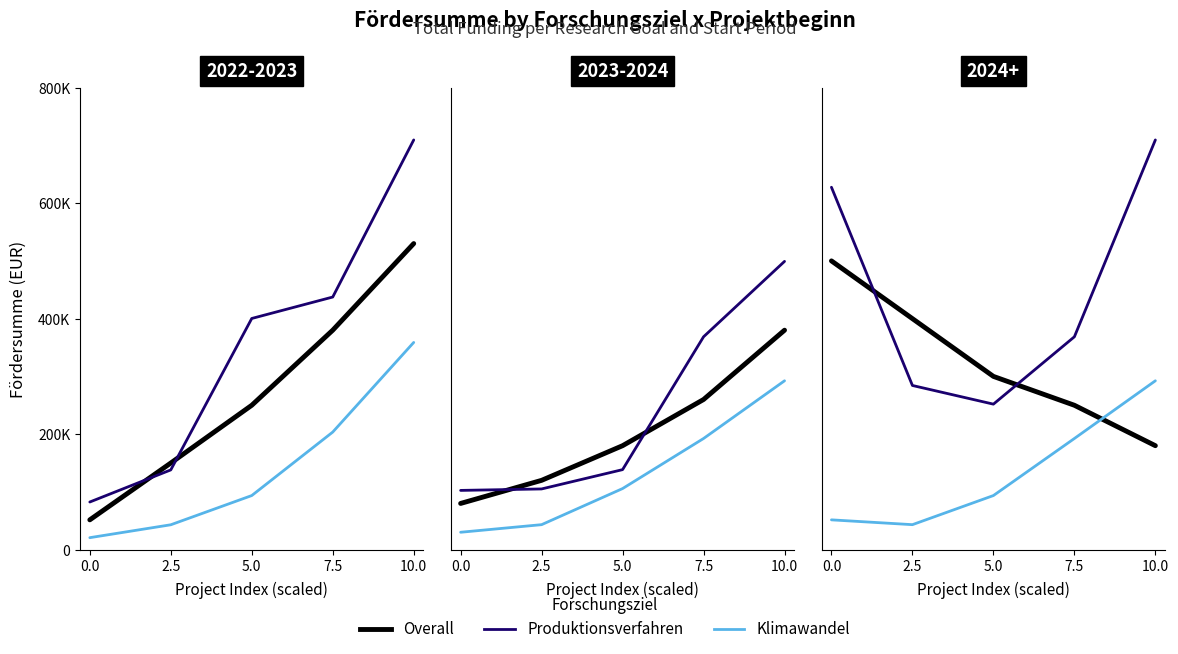

Which series has the largest range (max minus min)?

Produktionsverfahren